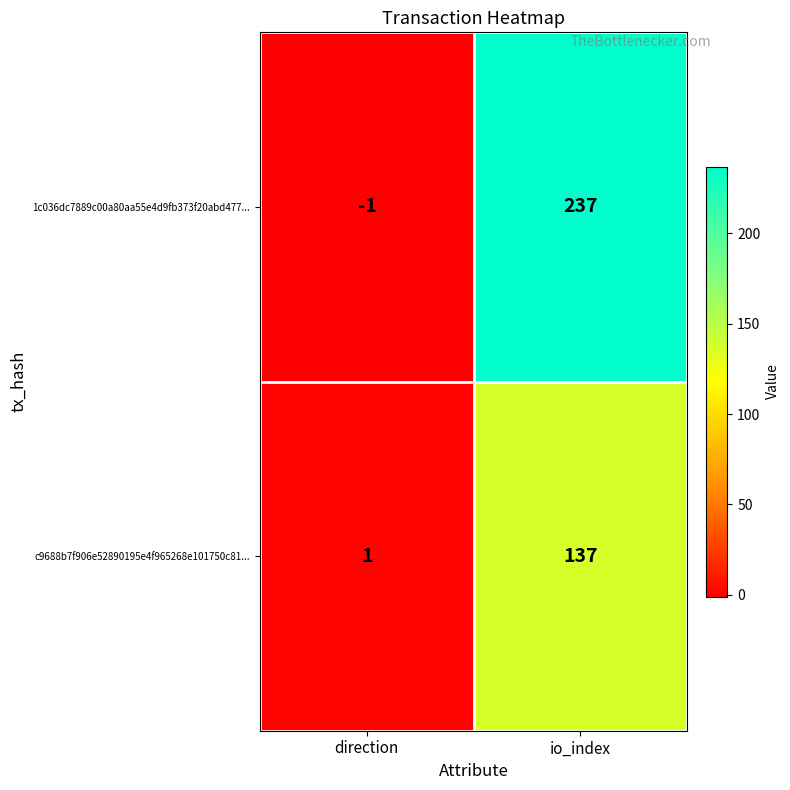

At how many categories does at least one series exceed 34?

1